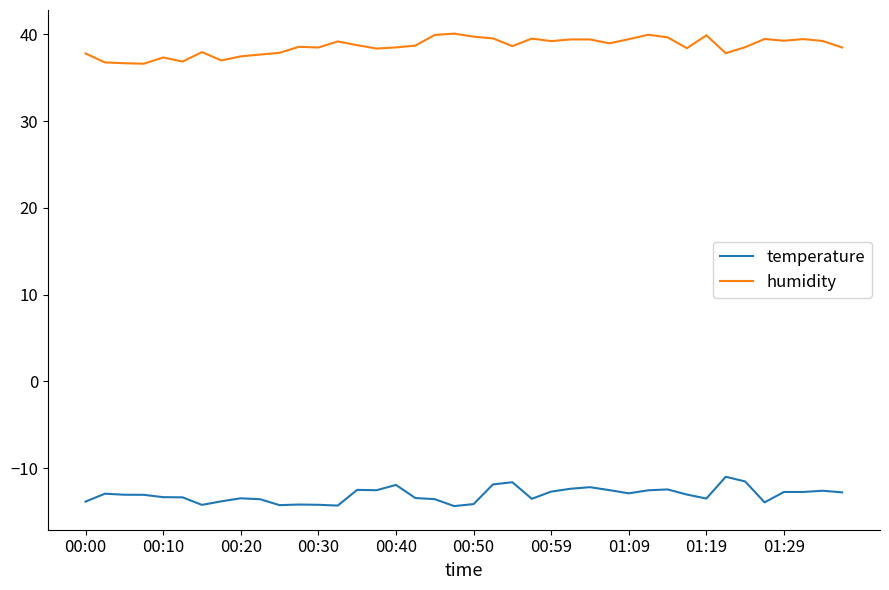

What is the difference between the maximum and second lowest values in the humidity series?

3.4